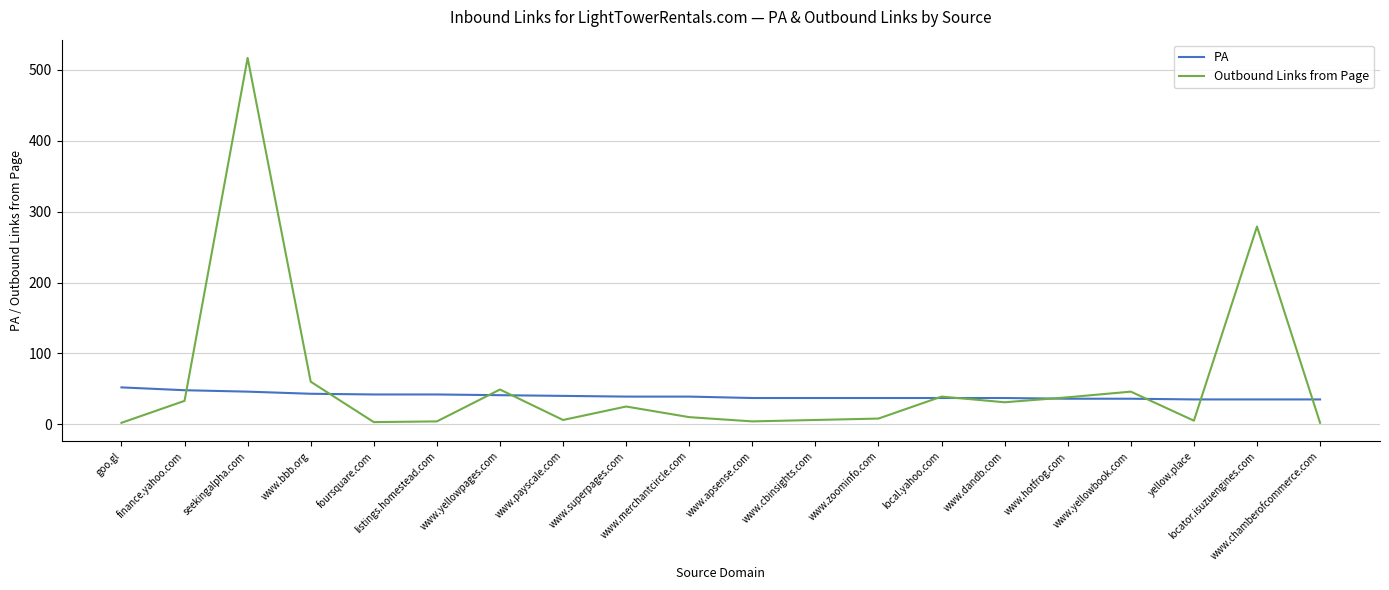

List the series in order of their peak value, lowest first.

PA, Outbound Links from Page